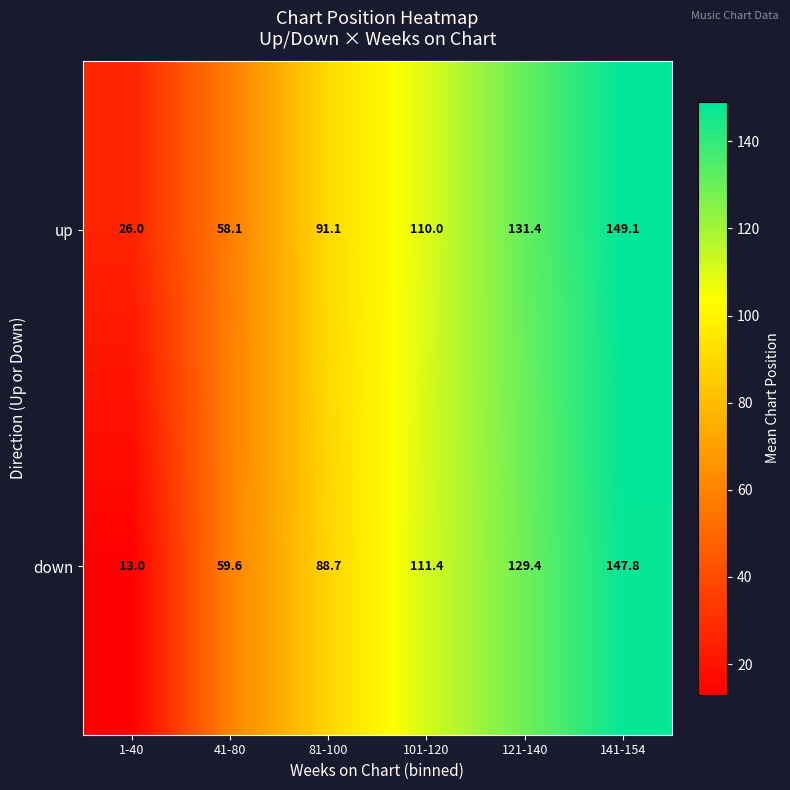

What is the sum of all down values?

549.9